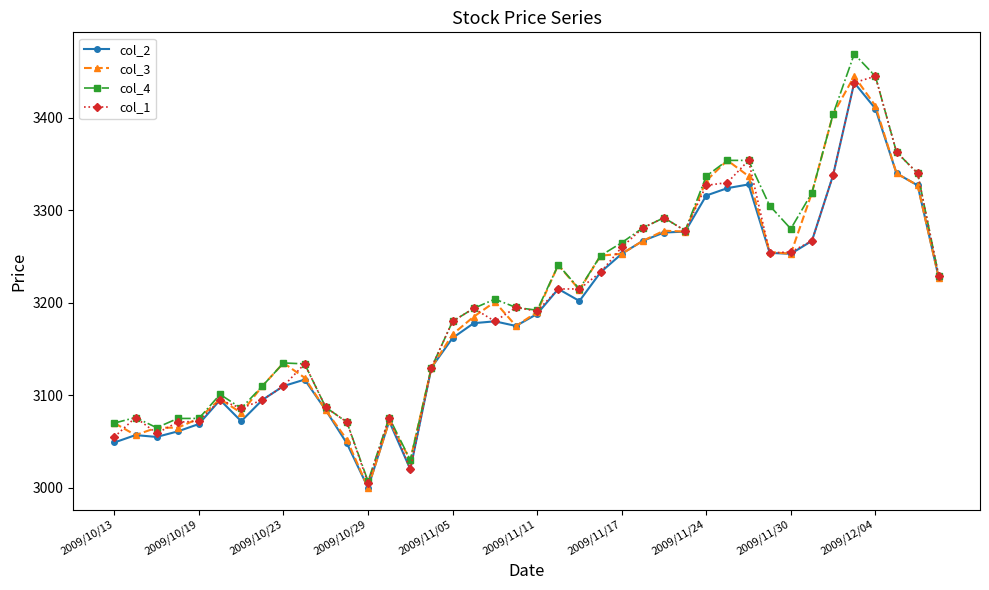

True or false: col_2 has more than 2 points higher than both neighbors.

True